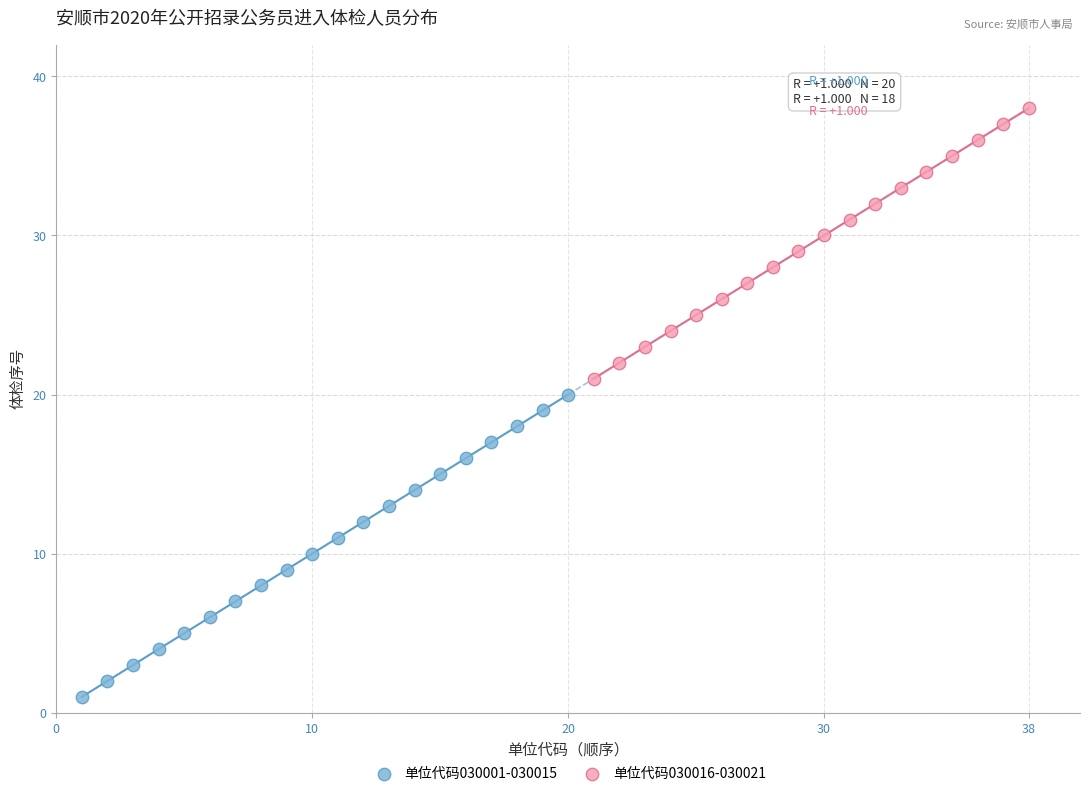

Which series has the widest spread of Y values?

单位代码030001-030015